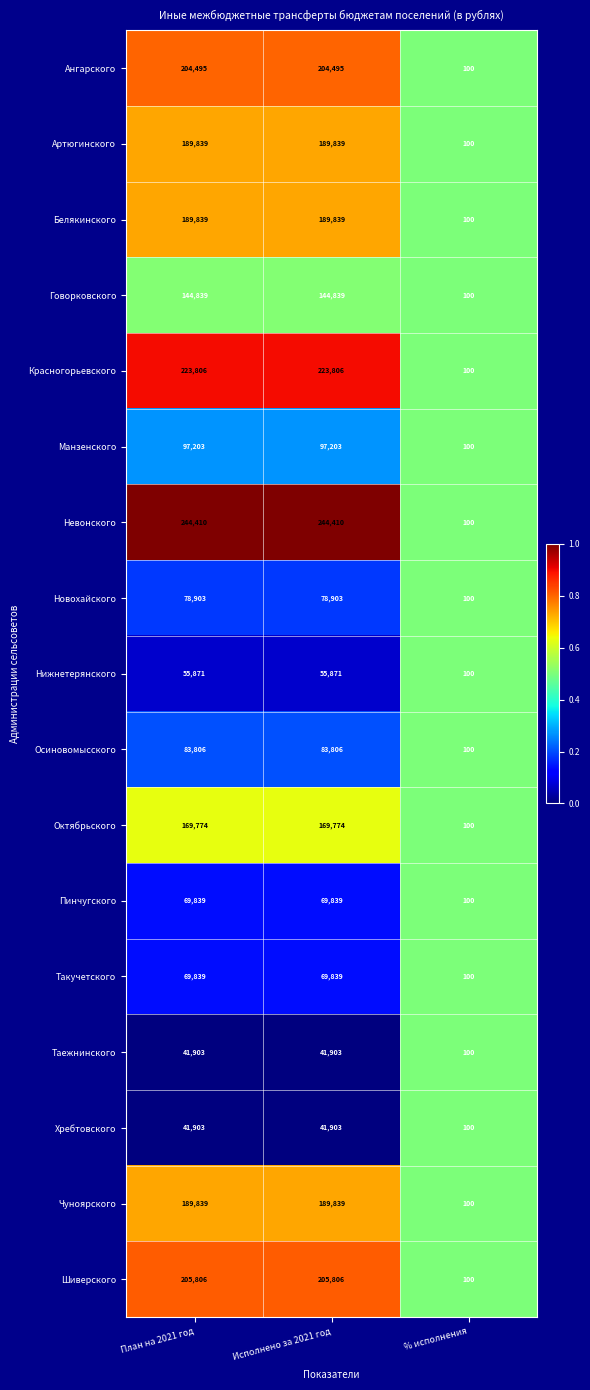

True or false: Октябрьского has a value of 169774 at Исполнено за 2021 год.

True